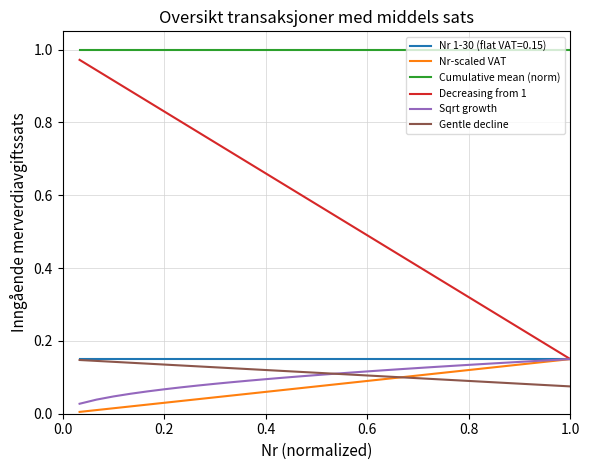

True or false: Gentle decline and Cumulative mean (norm) cross at least once.

False